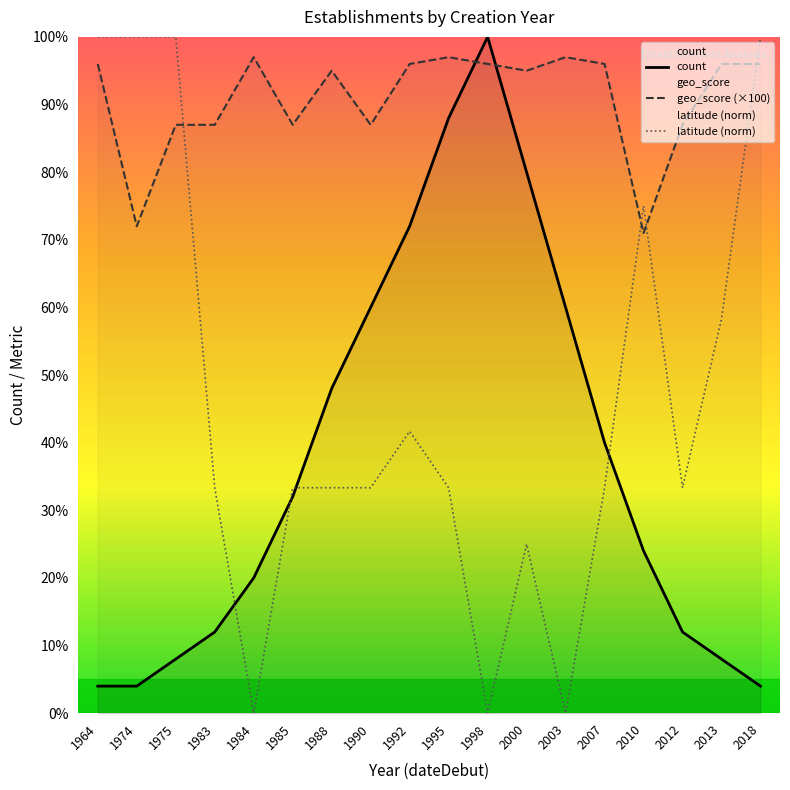

True or false: geo_score (×100) has a value of 35.7 at 1985.

False